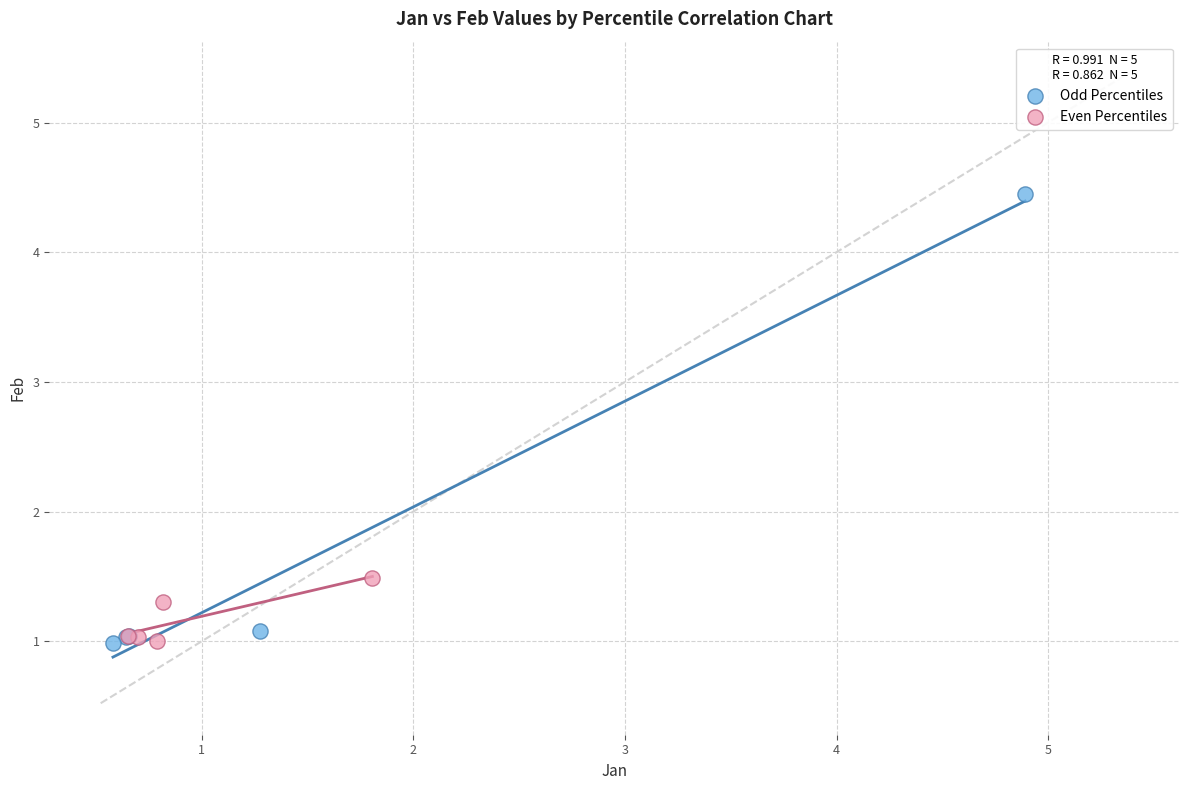

Which series has the widest spread of Y values?

Odd Percentiles